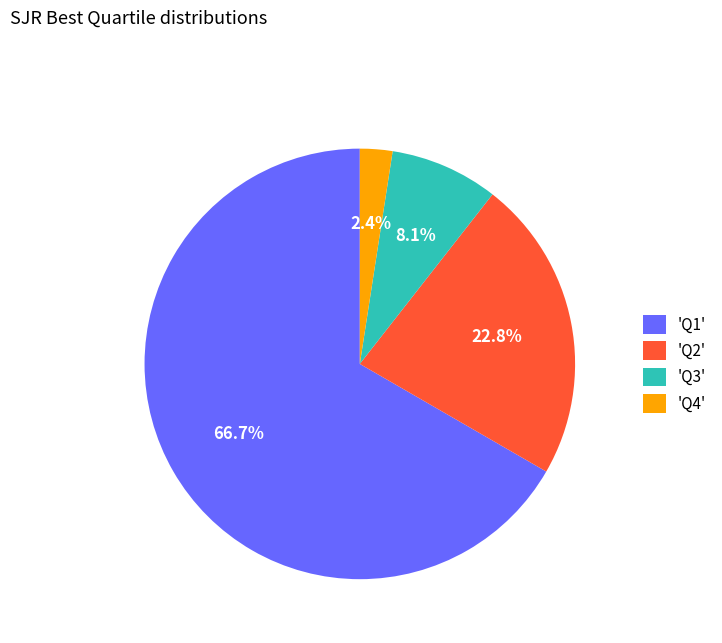

Which has a higher value, 'Q4' or 'Q1'?

'Q1'